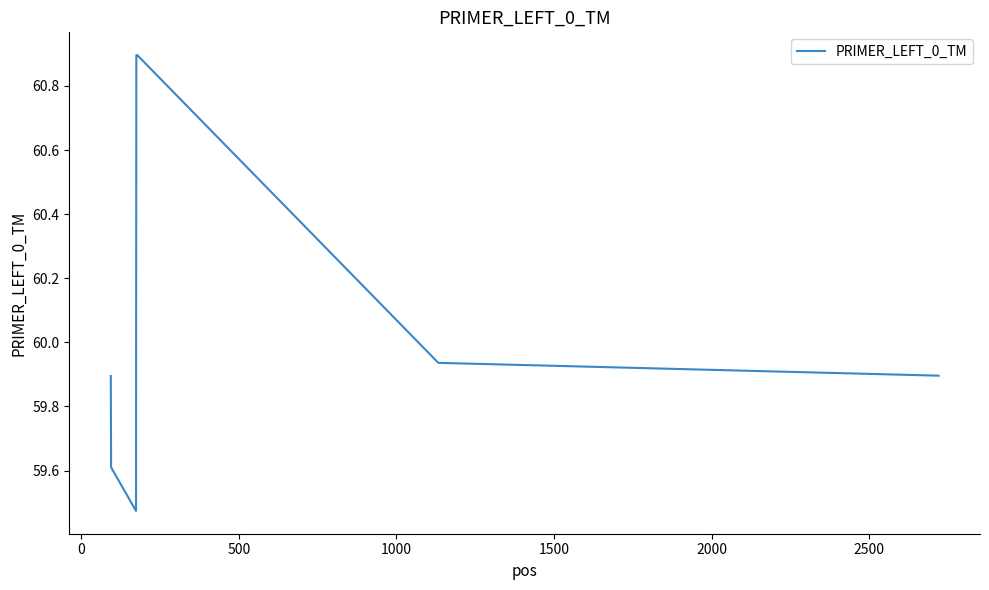

What is the sum of all values?

420.6